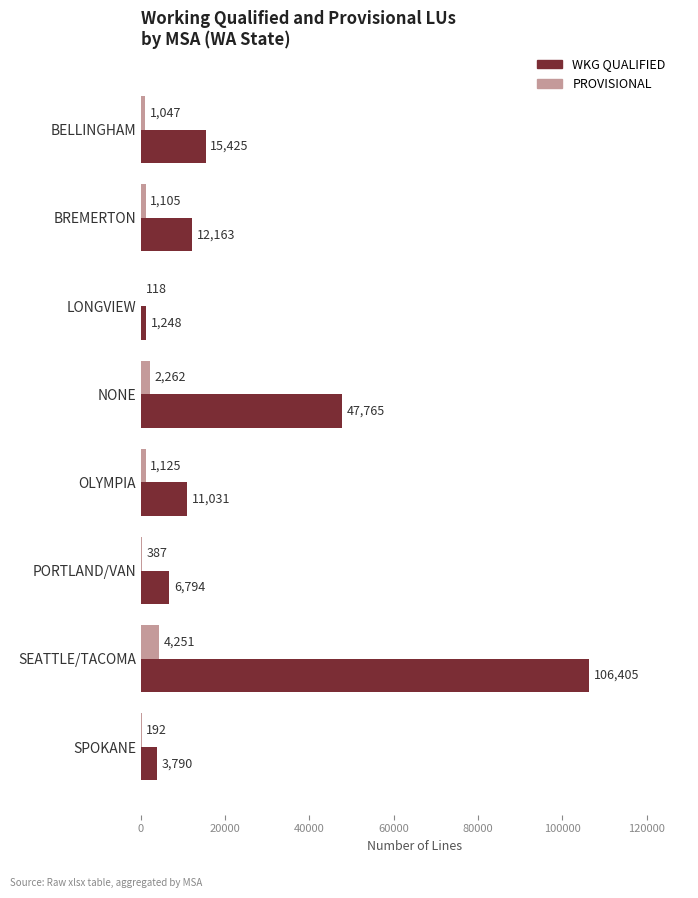

What value does the WKG QUALIFIED series have at OLYMPIA, to the nearest 50?

11050